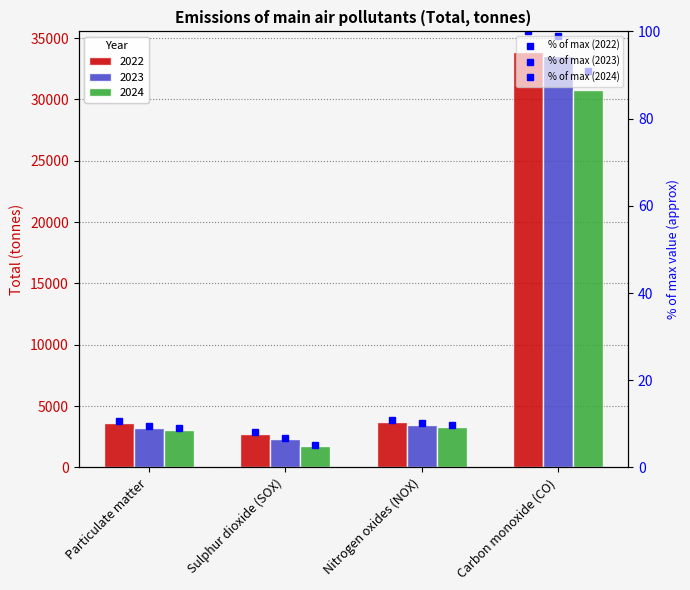

What is the difference between the maximum and minimum values in the 2024 % rank series?

85.6